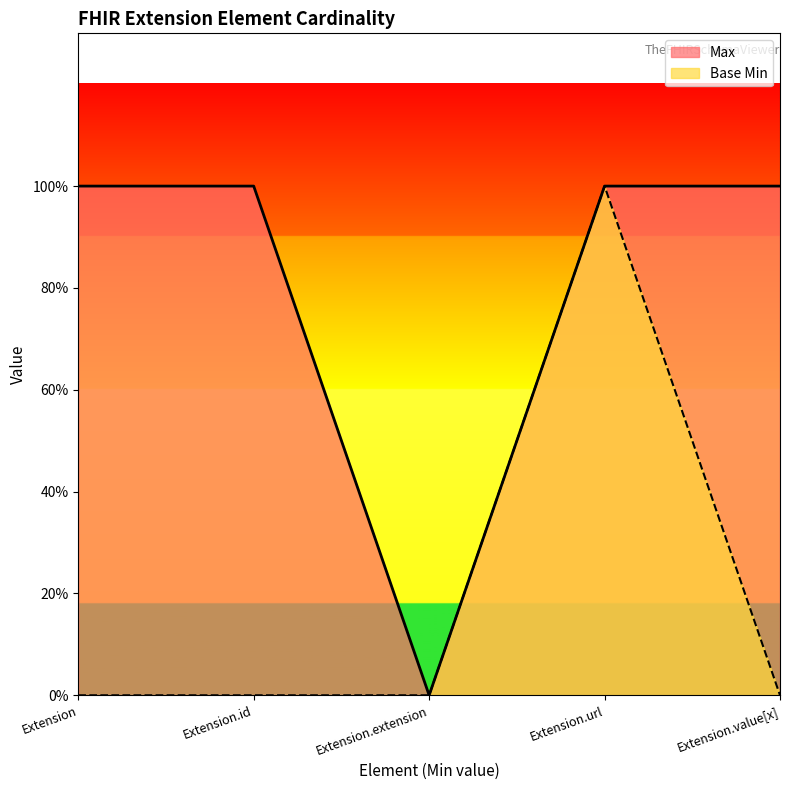

Which has a higher value, Extension.url or Extension?

Extension.url